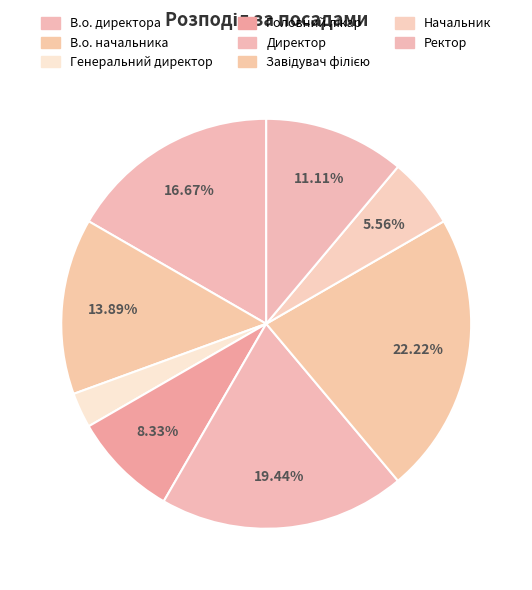

To the nearest percent, what percentage of the pie is Генеральний директор?

3%